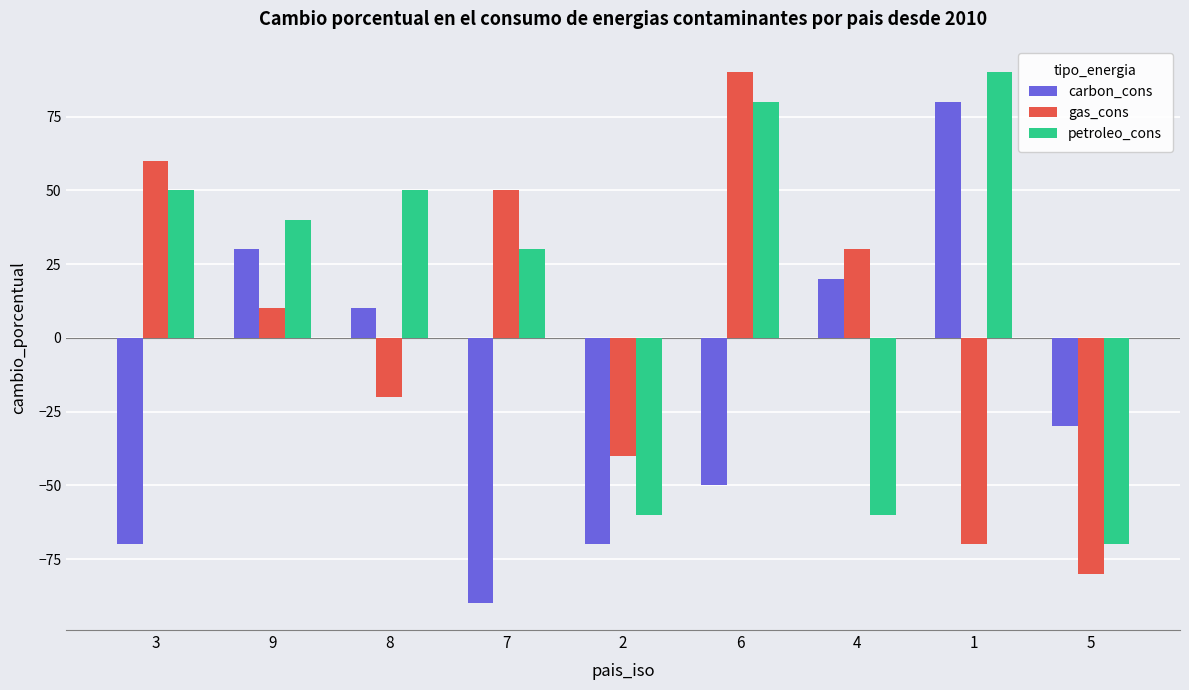

What position from the right is 4?

3